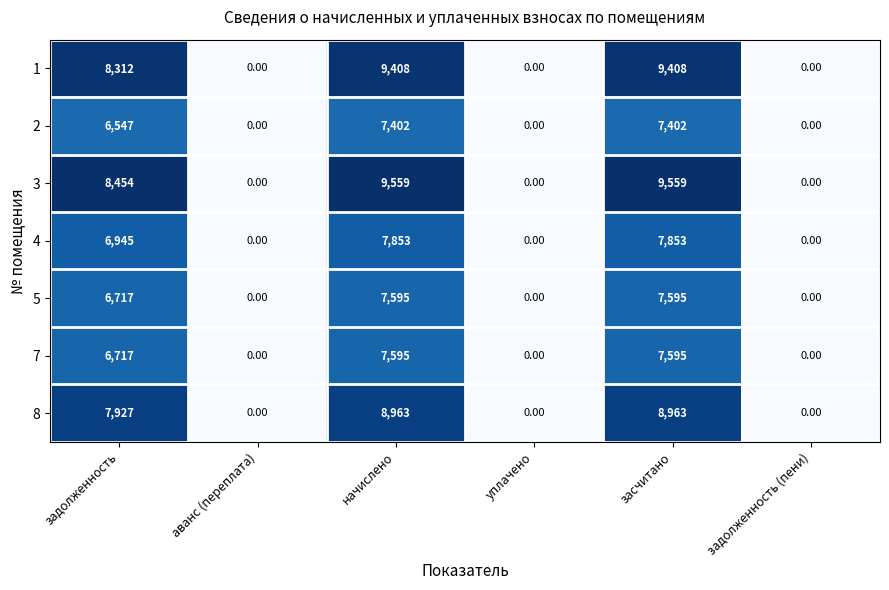

Which series has the largest range (max minus min)?

3